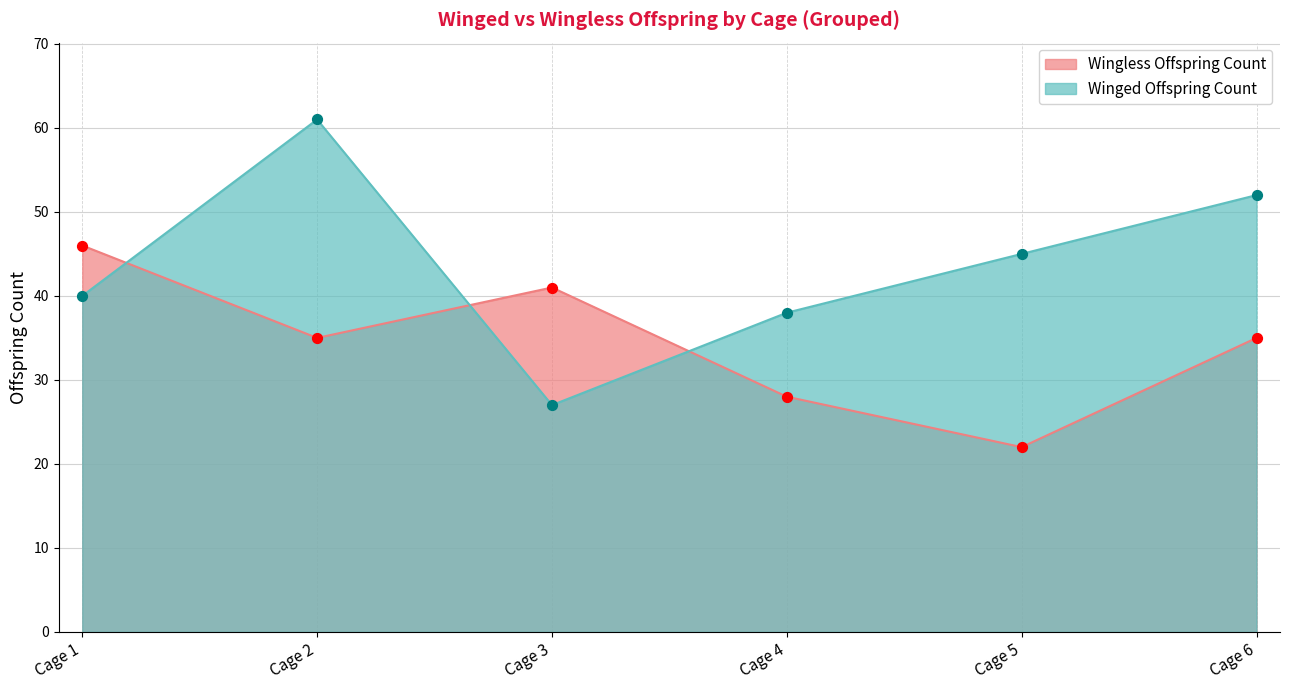

Which series reaches the minimum Y coordinate?

Wingless Offspring Count